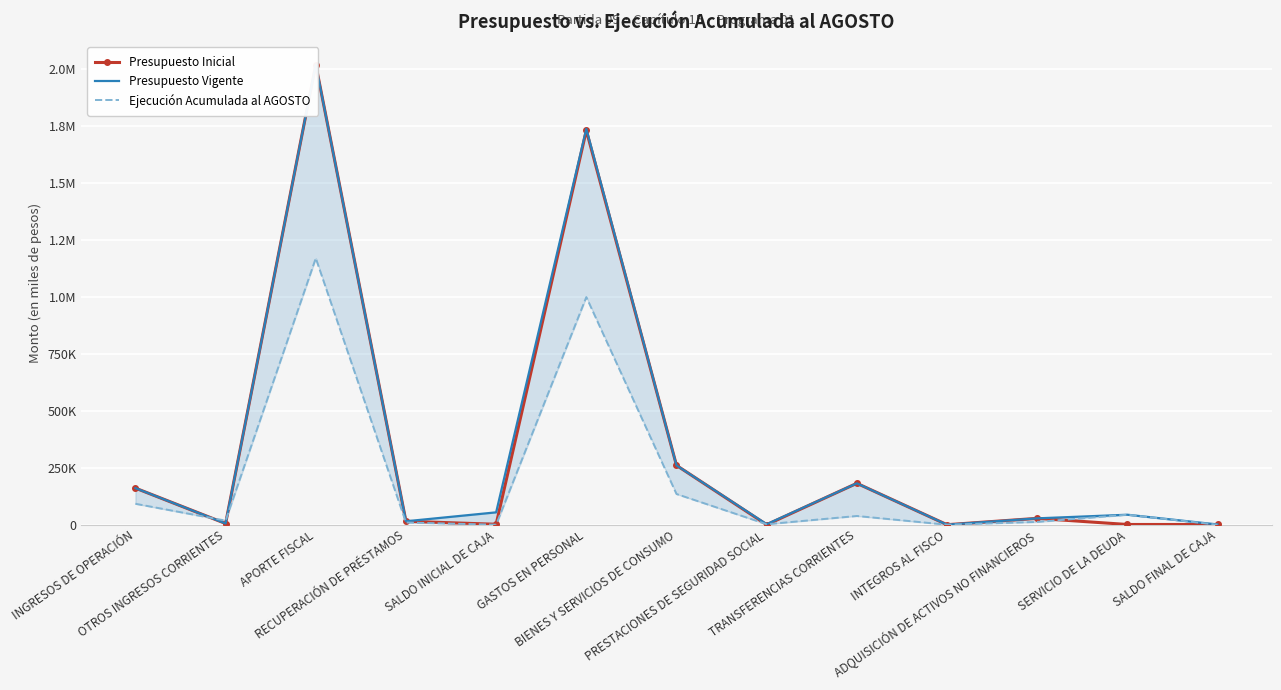

Where is the first local maximum for Presupuesto Inicial?

APORTE FISCAL